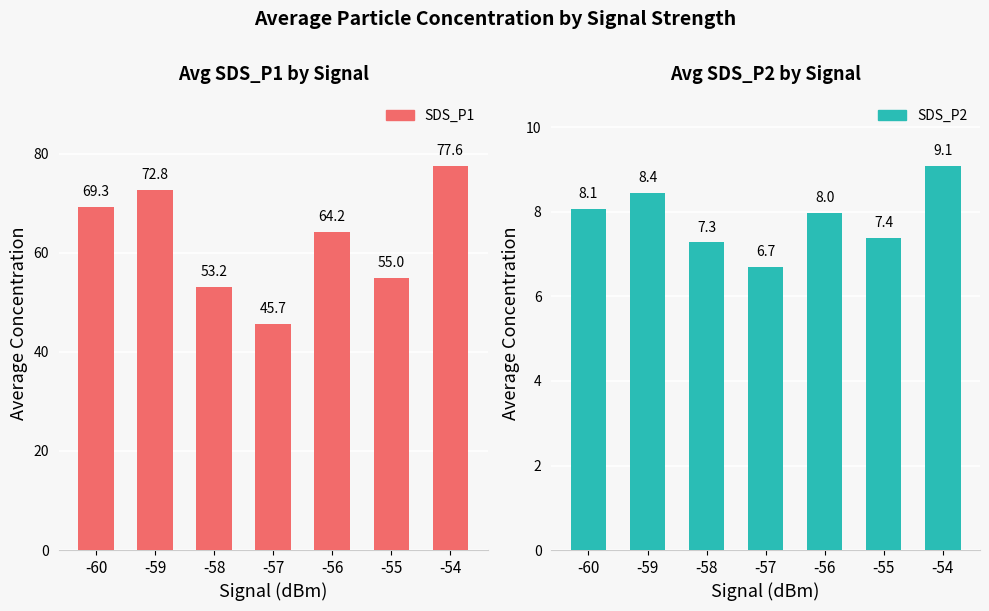

Reading left to right, what are all the values shown in this chart?

SDS_P1: 69.3	72.8	53.2	45.7	64.2	55.0	77.6
SDS_P2: 8.1	8.4	7.3	6.7	8.0	7.4	9.1